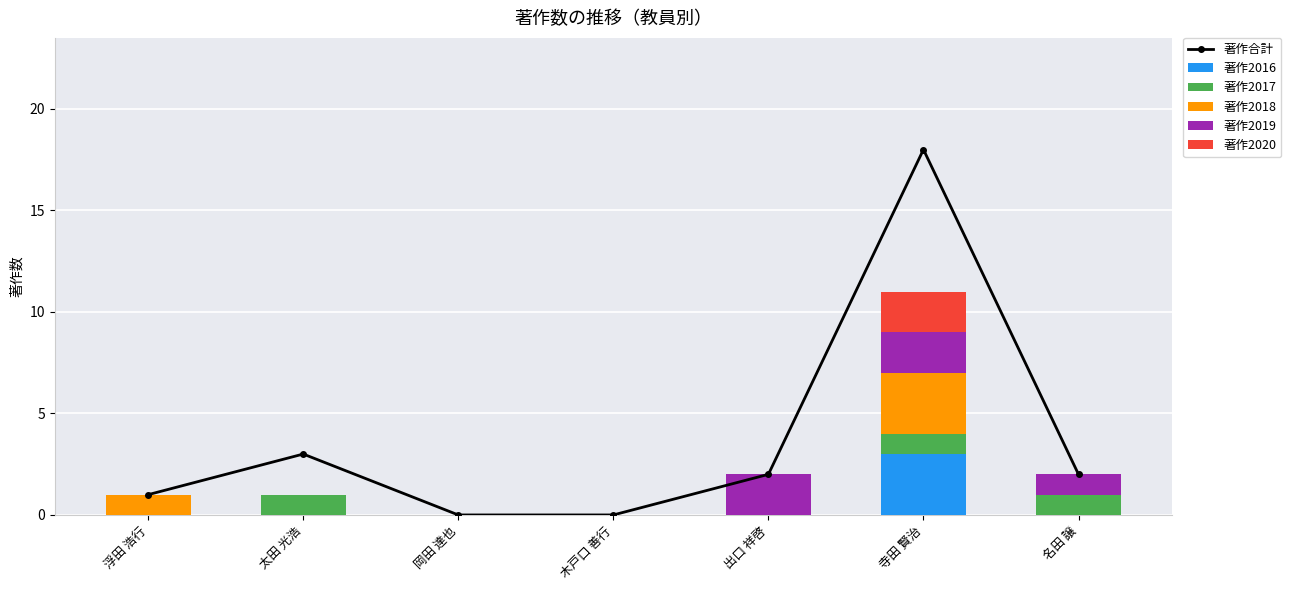

What is the total value across all series at 浮田 浩行?

2